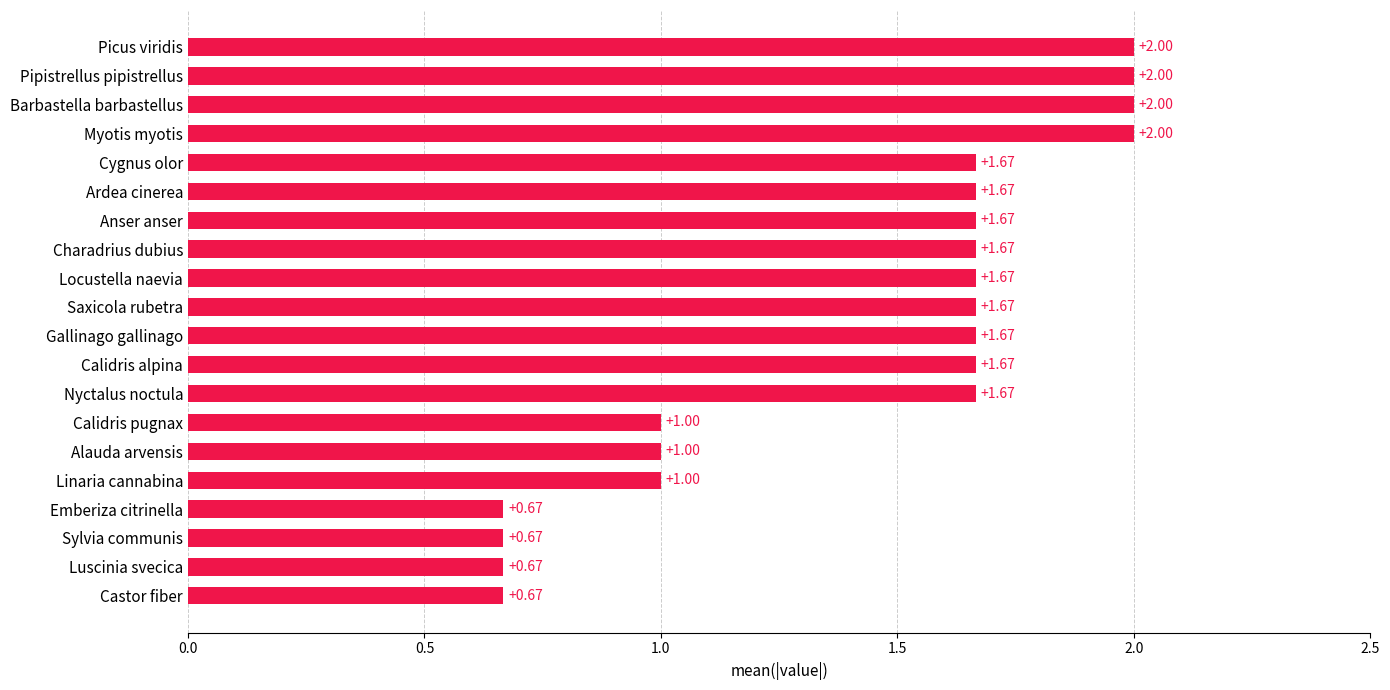

Between Cygnus olor and Barbastella barbastellus, which is larger?

Barbastella barbastellus